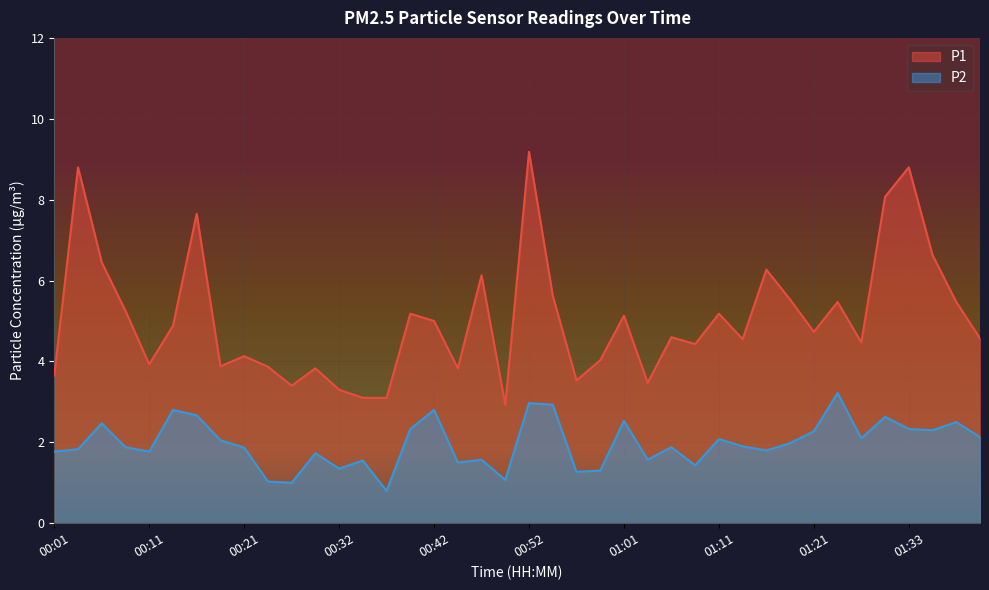

Is the value of P2 at 00:52 greater than the value of P1 at 01:14?

No